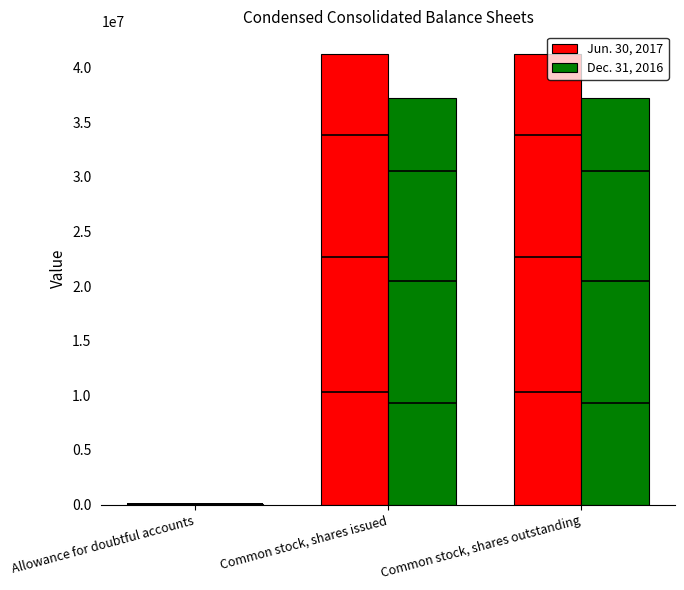

How many data points in Jun. 30, 2017 are less than 41272319?

1